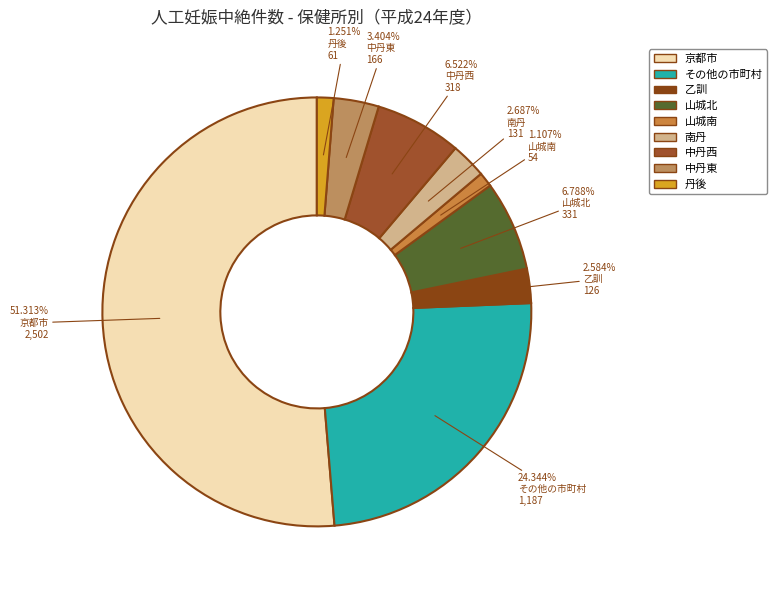

What is the smallest slice in the pie chart?

山城南